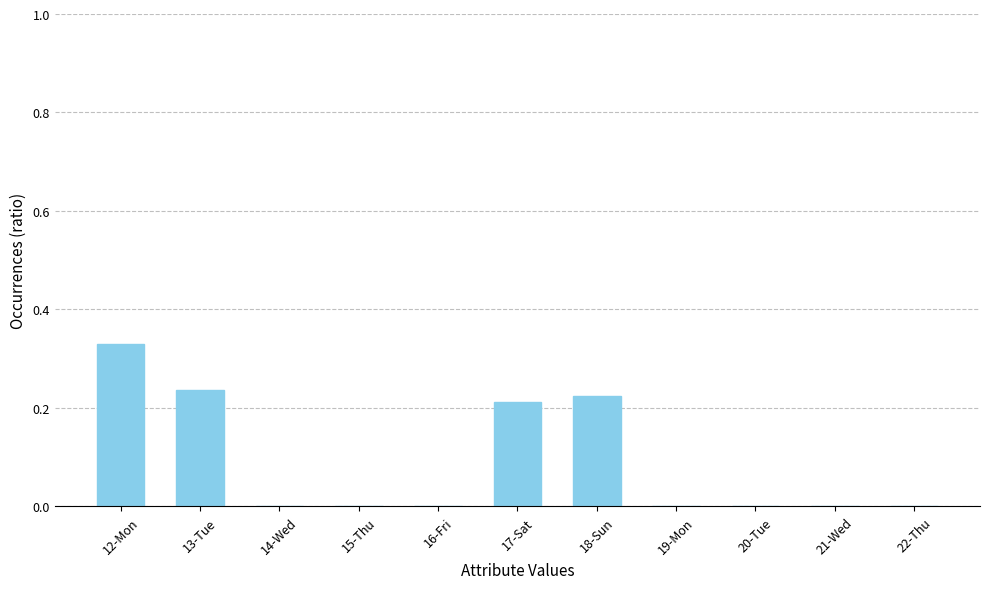

Which has a higher value, 12-Mon or 19-Mon?

12-Mon